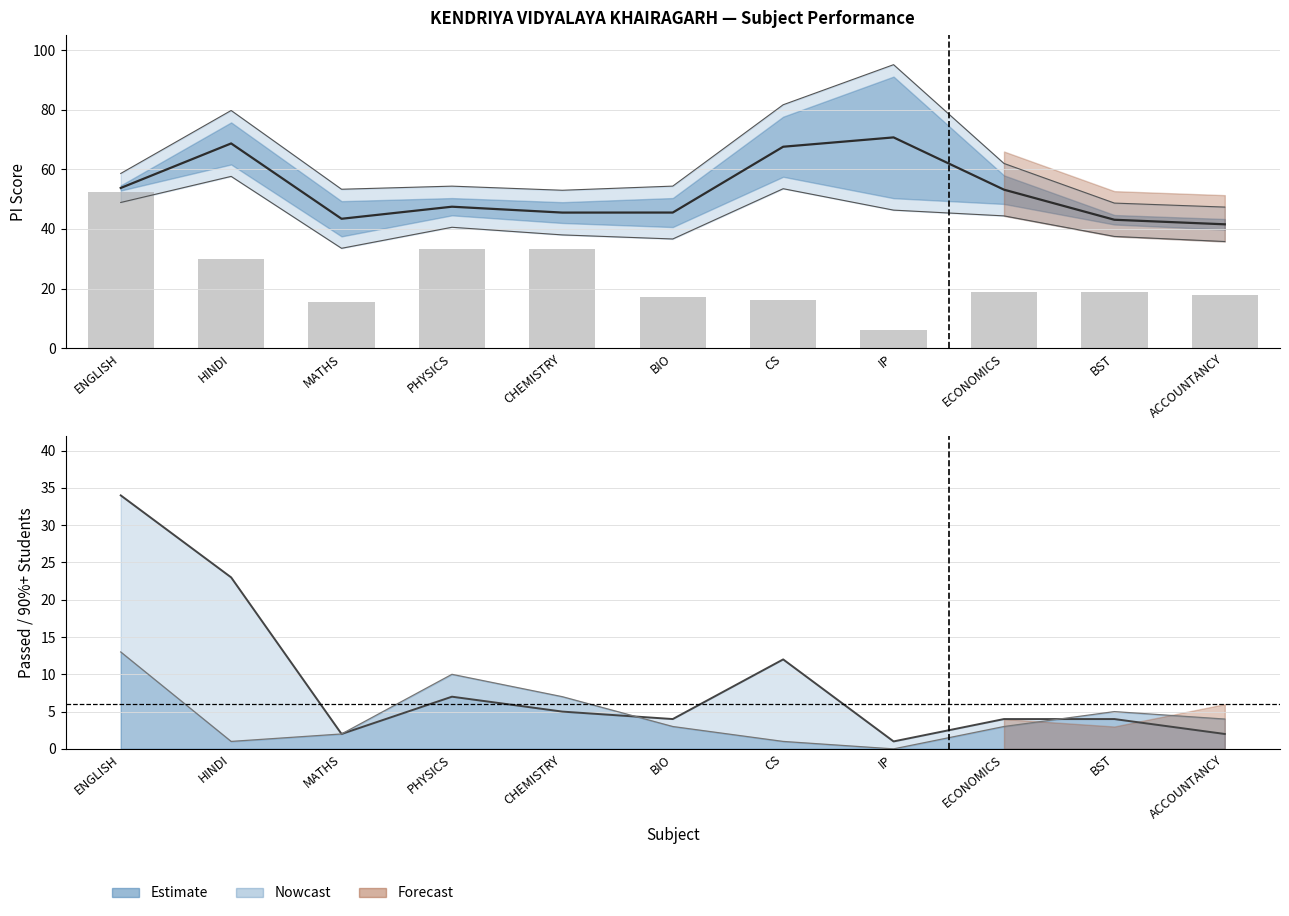

The value of PI at ECONOMICS is 38.2. True or false?

False